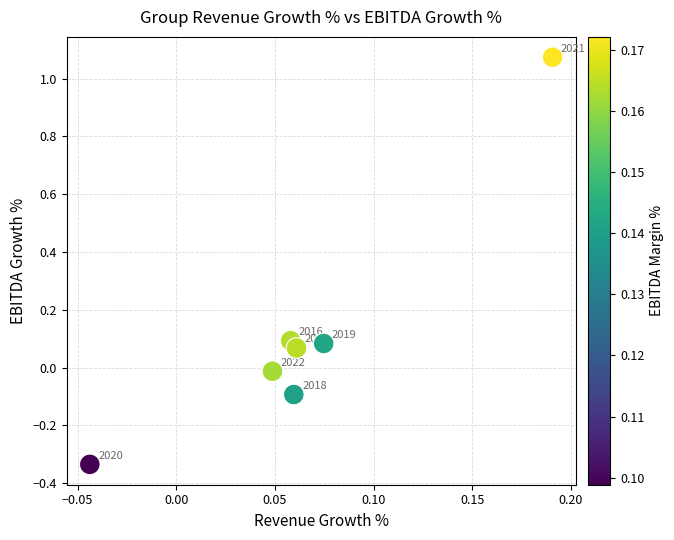

What is the range of Y values (max minus min)?

1.4